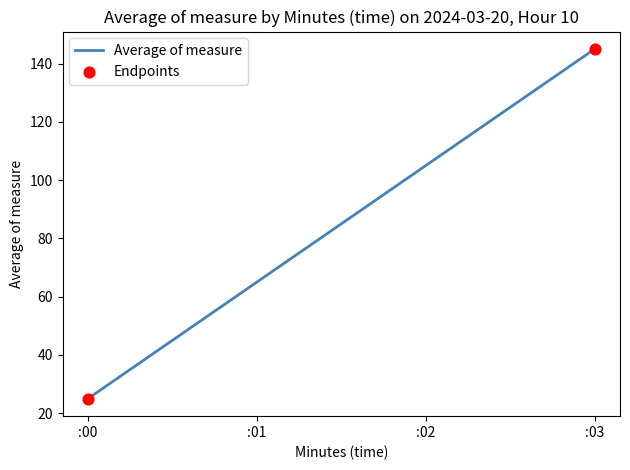

What is the change in value from :01 to :02?

+40